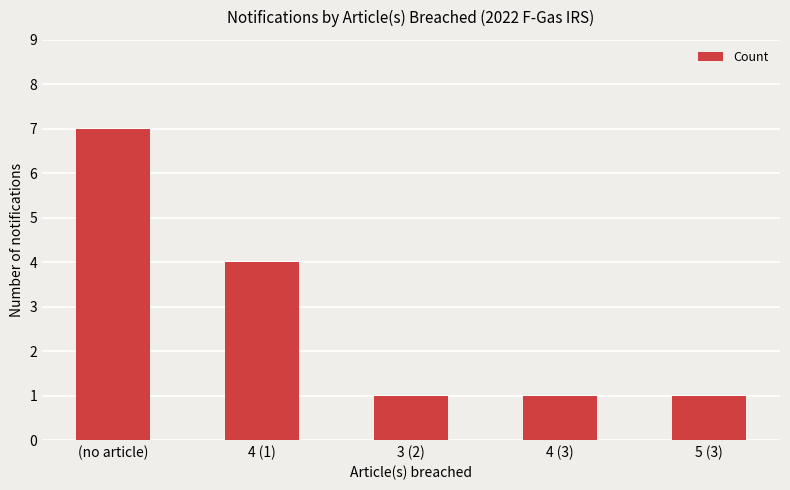

What is the sum of the values at 3 (2) and 4 (3)?

2